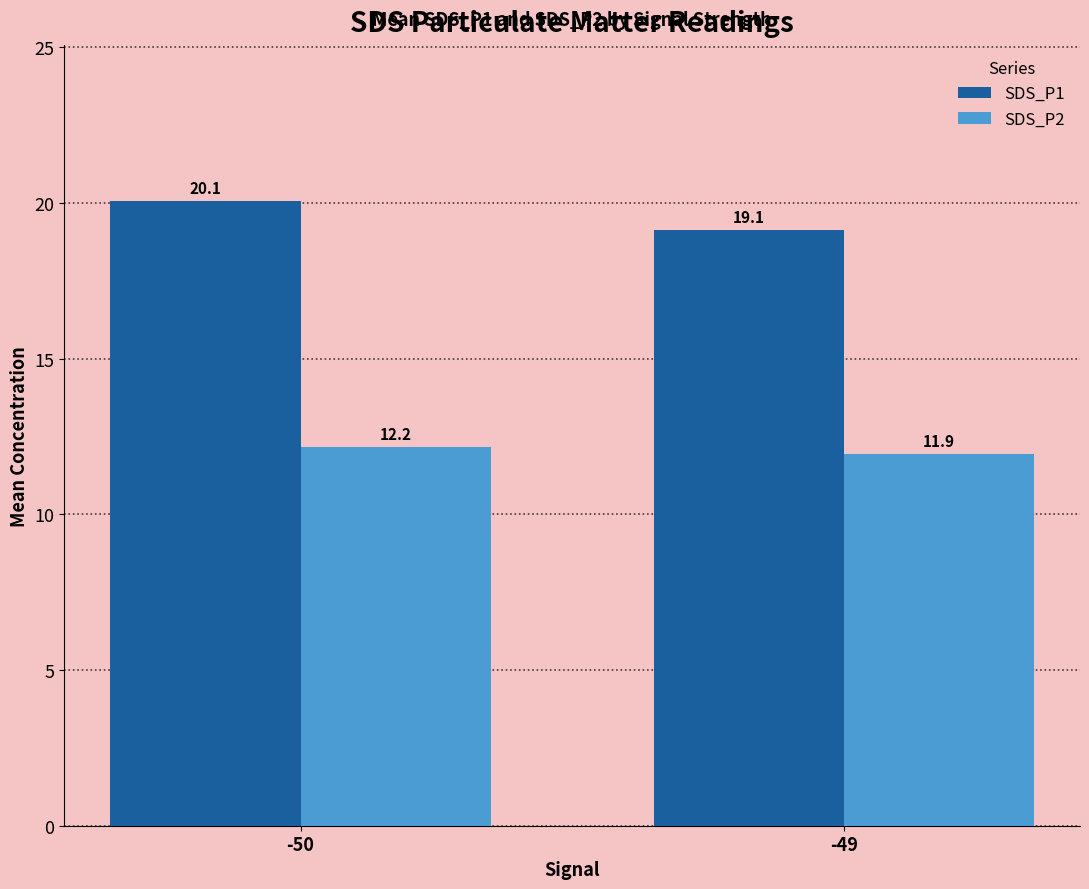

What is the difference between the maximum and minimum values in the SDS_P2 series?

0.2